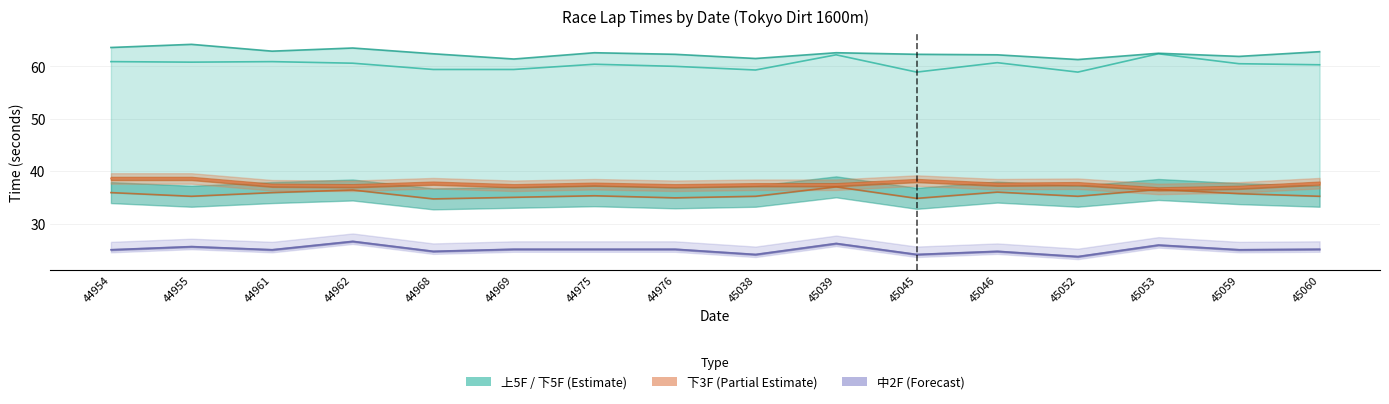

Count the number of categories in the chart.

16